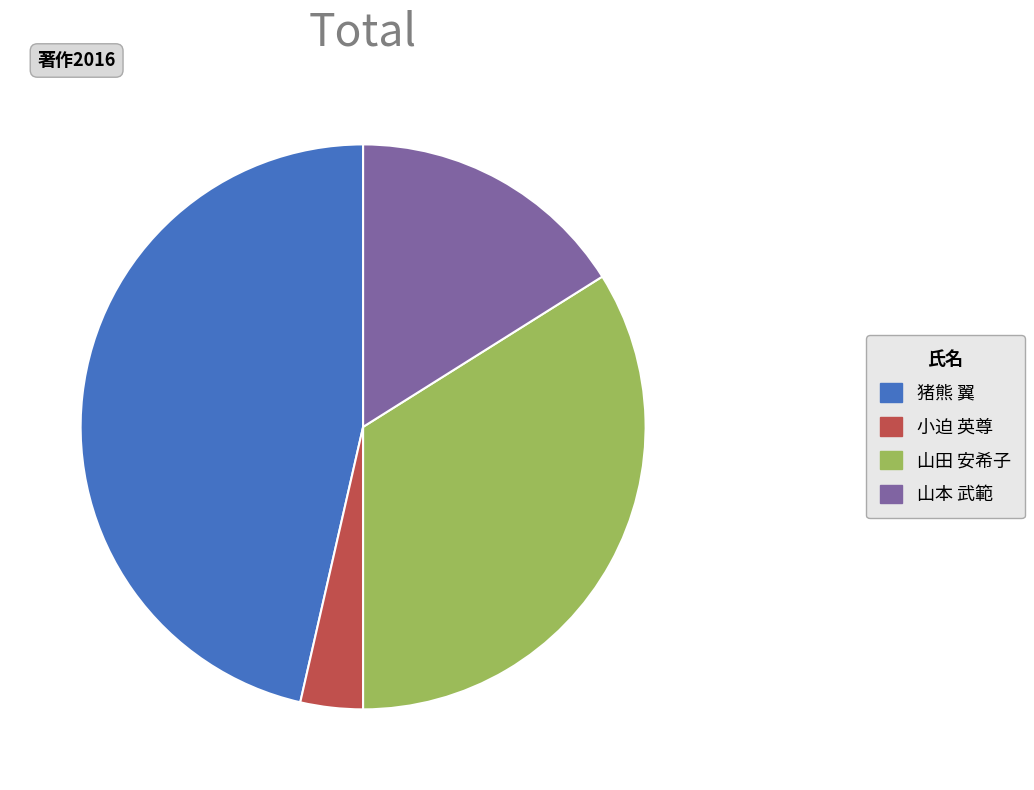

Do 猪熊 翼 and 山本 武範 together represent more than half of the pie?

Yes